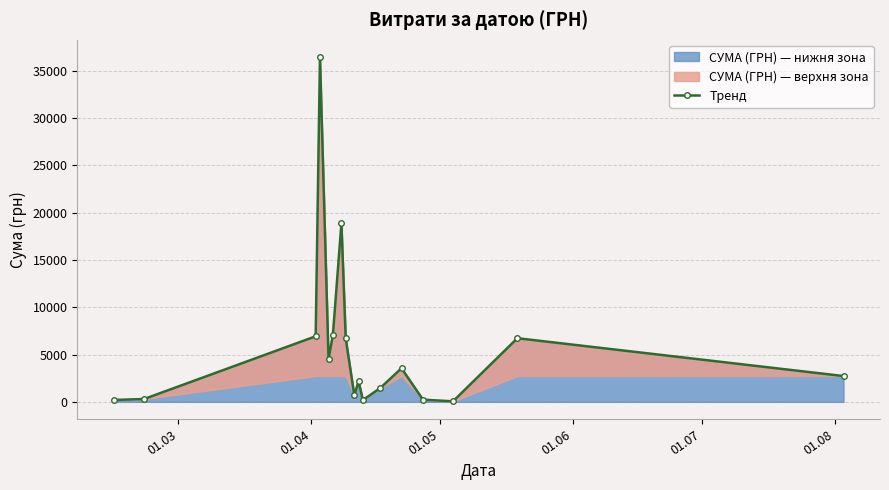

How many points are higher than both their immediate neighbors (excluding endpoints)?

5